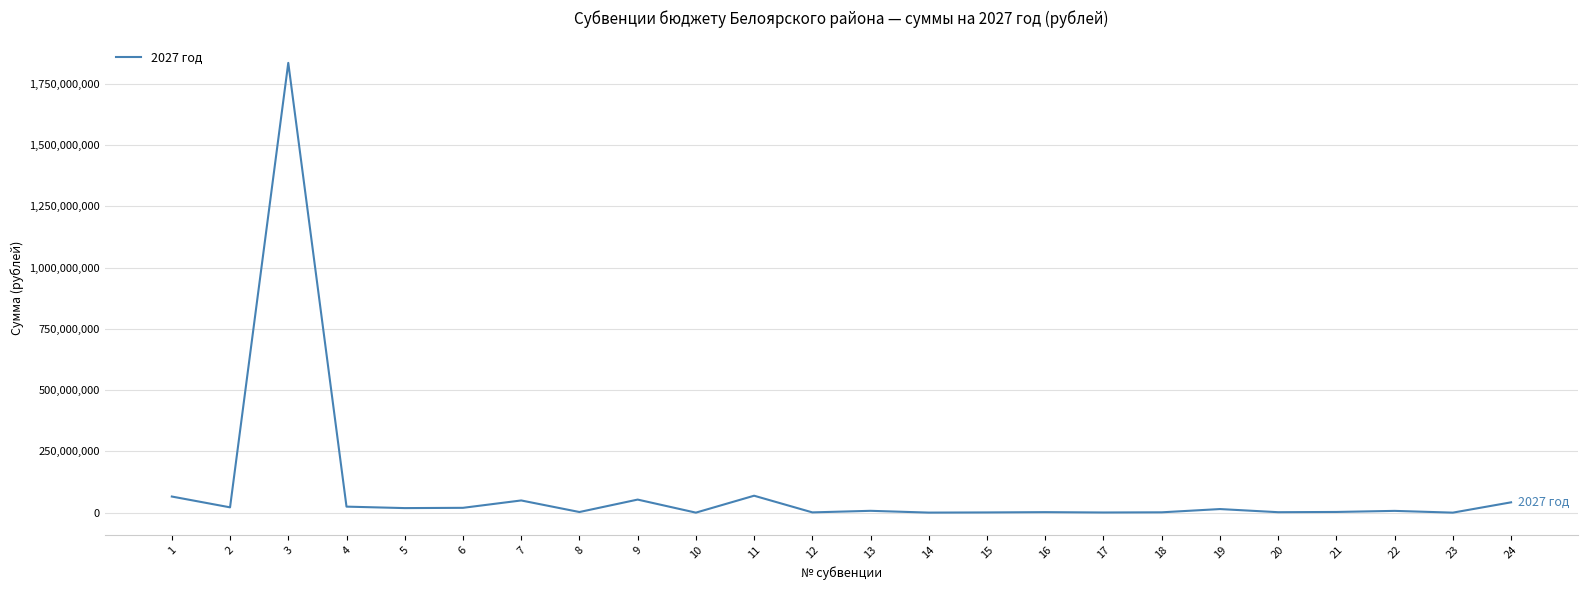

What is the maximum value shown in the chart?

1835223700